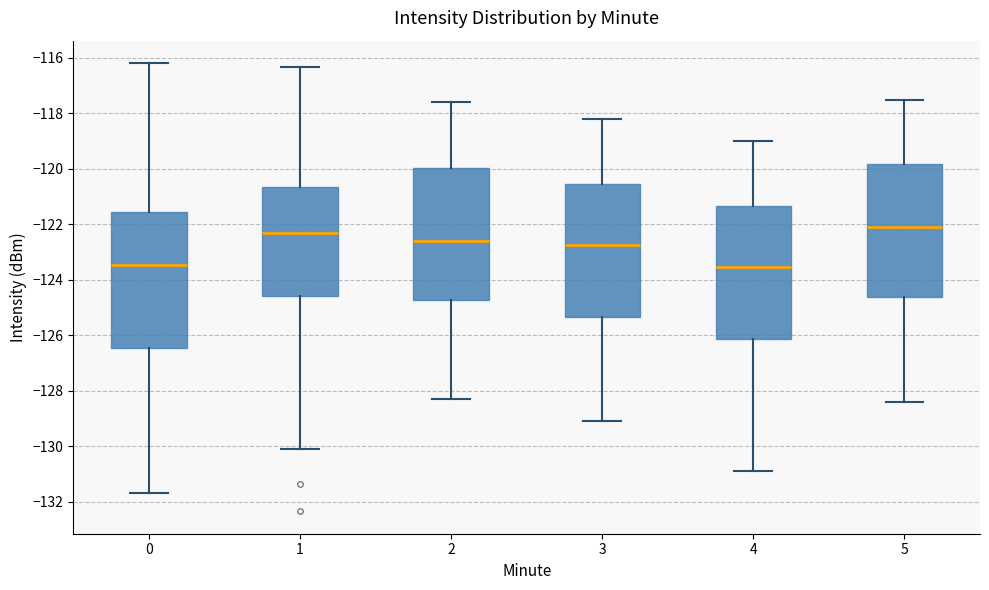

Where is the upper edge of the box at x = 3 on the y-axis? The values are not printed on the chart, so give them approximately, as read against the axis.

-120.6